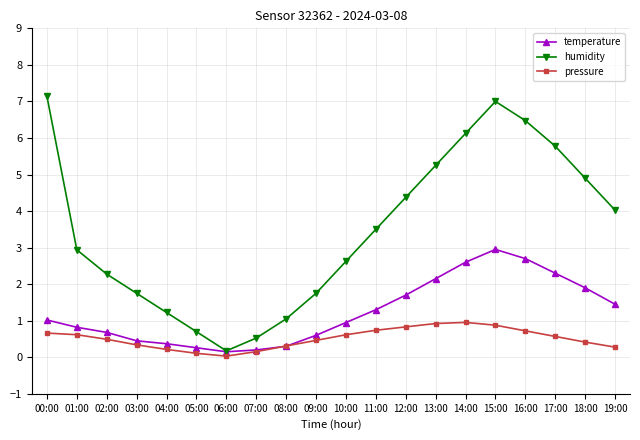

The value of humidity at 14:00 is 4.0. True or false?

False